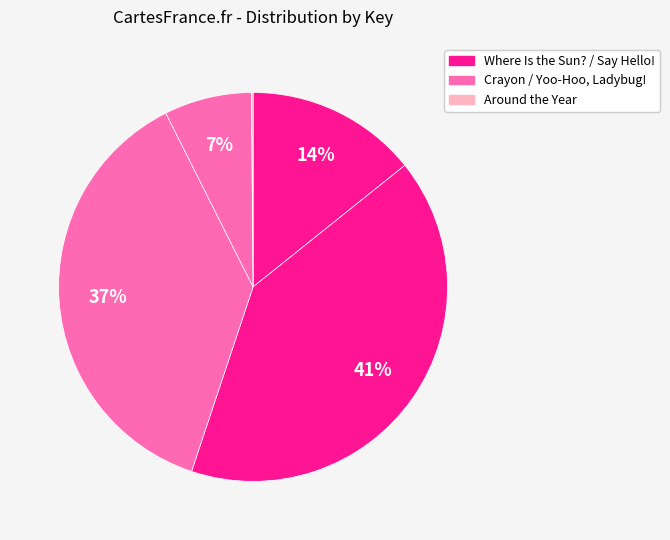

Which slice is the largest?

Say Hello!